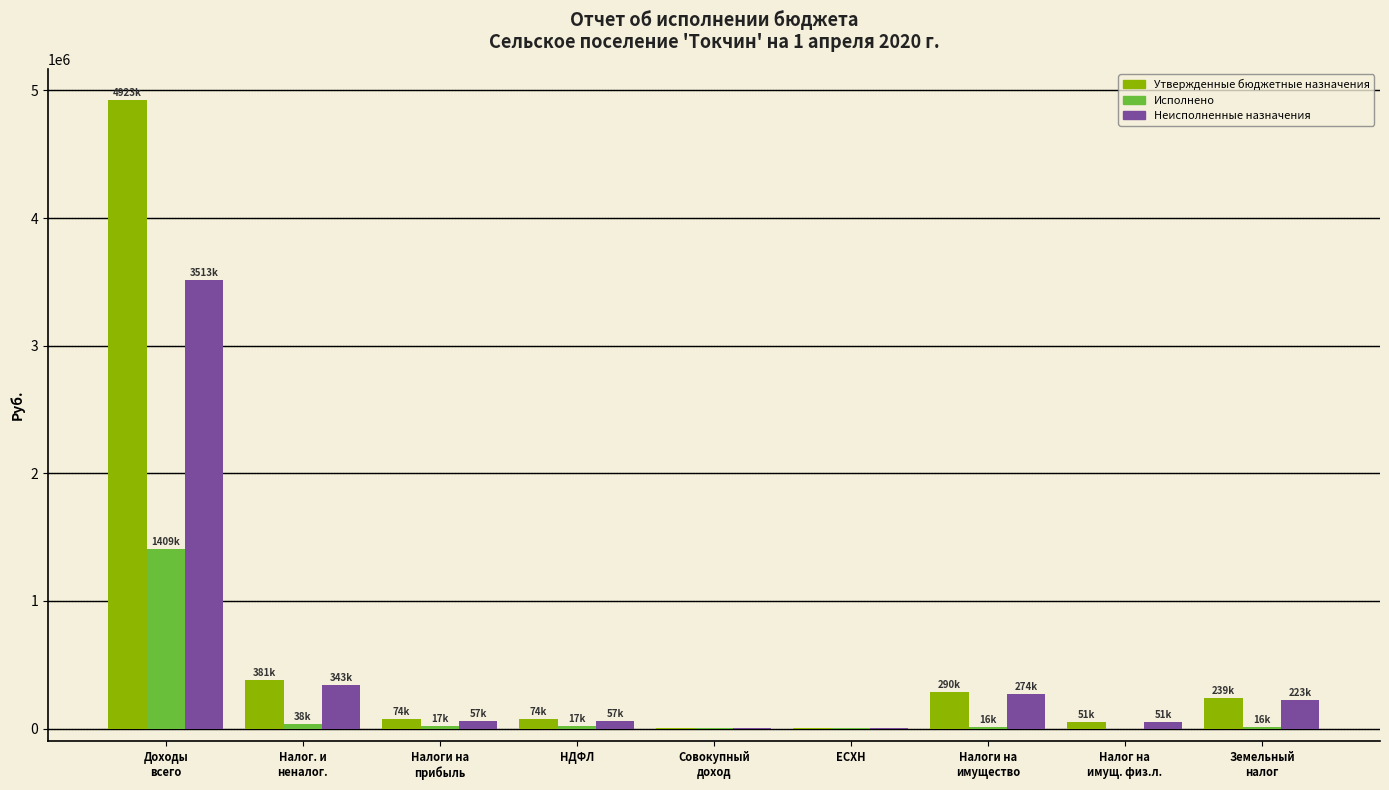

What is the sum of all Утвержденные бюджетные назначения values?

6039700.0